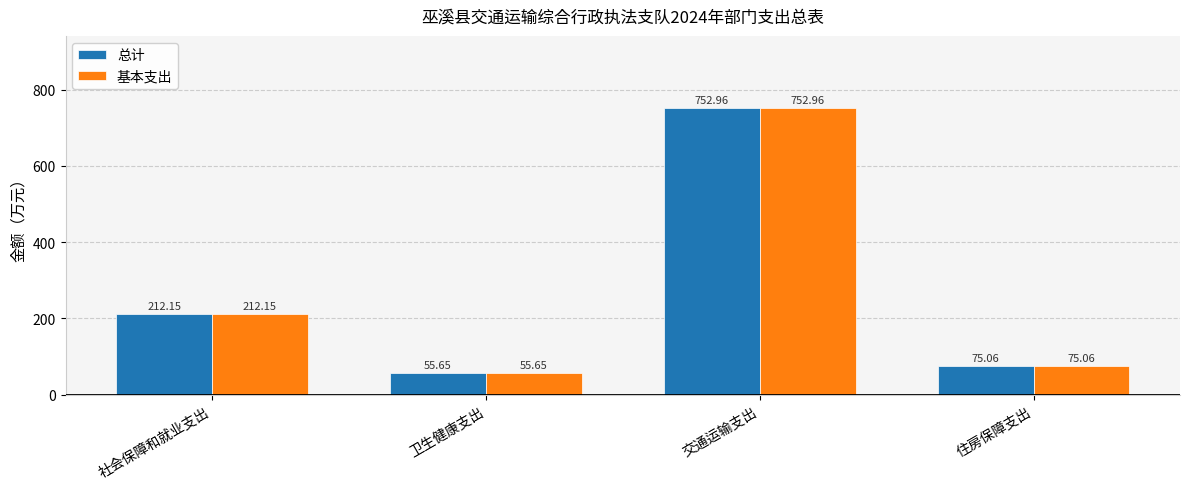

Does the chart contain stacked bars?

No